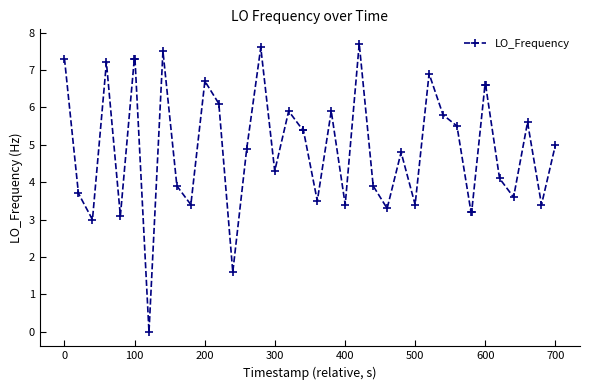

What is the sum of all values?

197.0